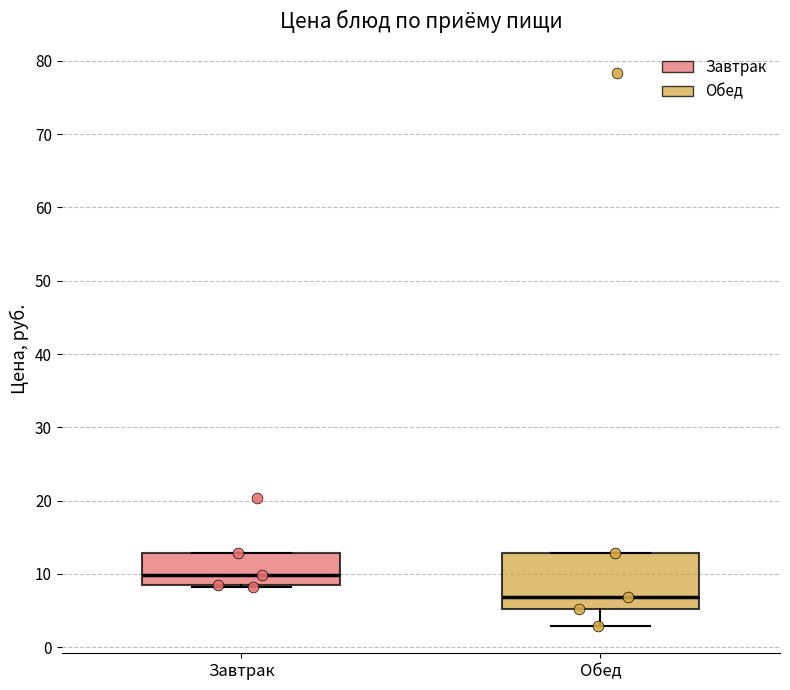

Comparing the boxes themselves (not the whiskers), which one is the tallest?

Обед